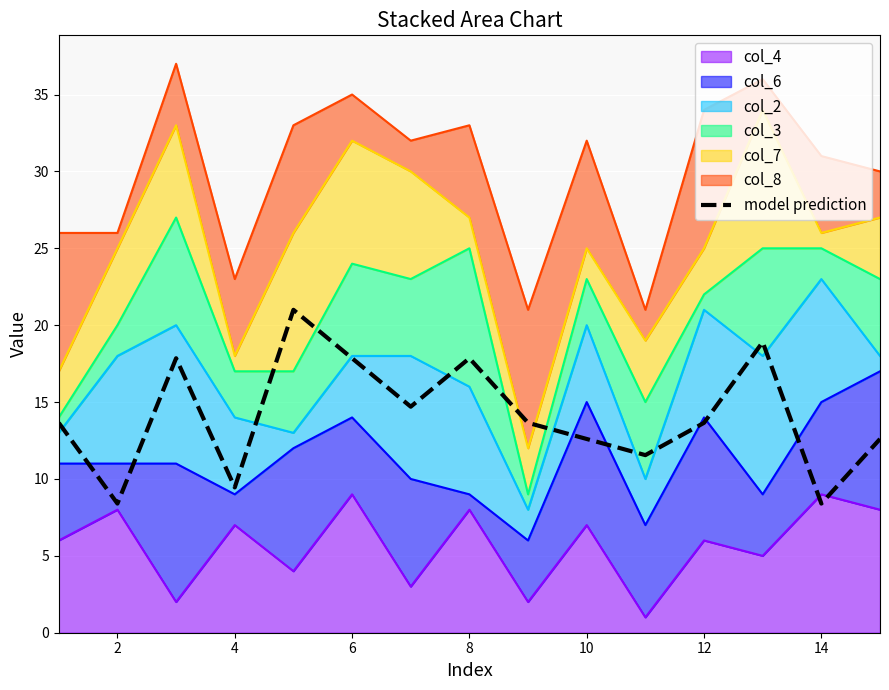

How many data points are less than 13?

6